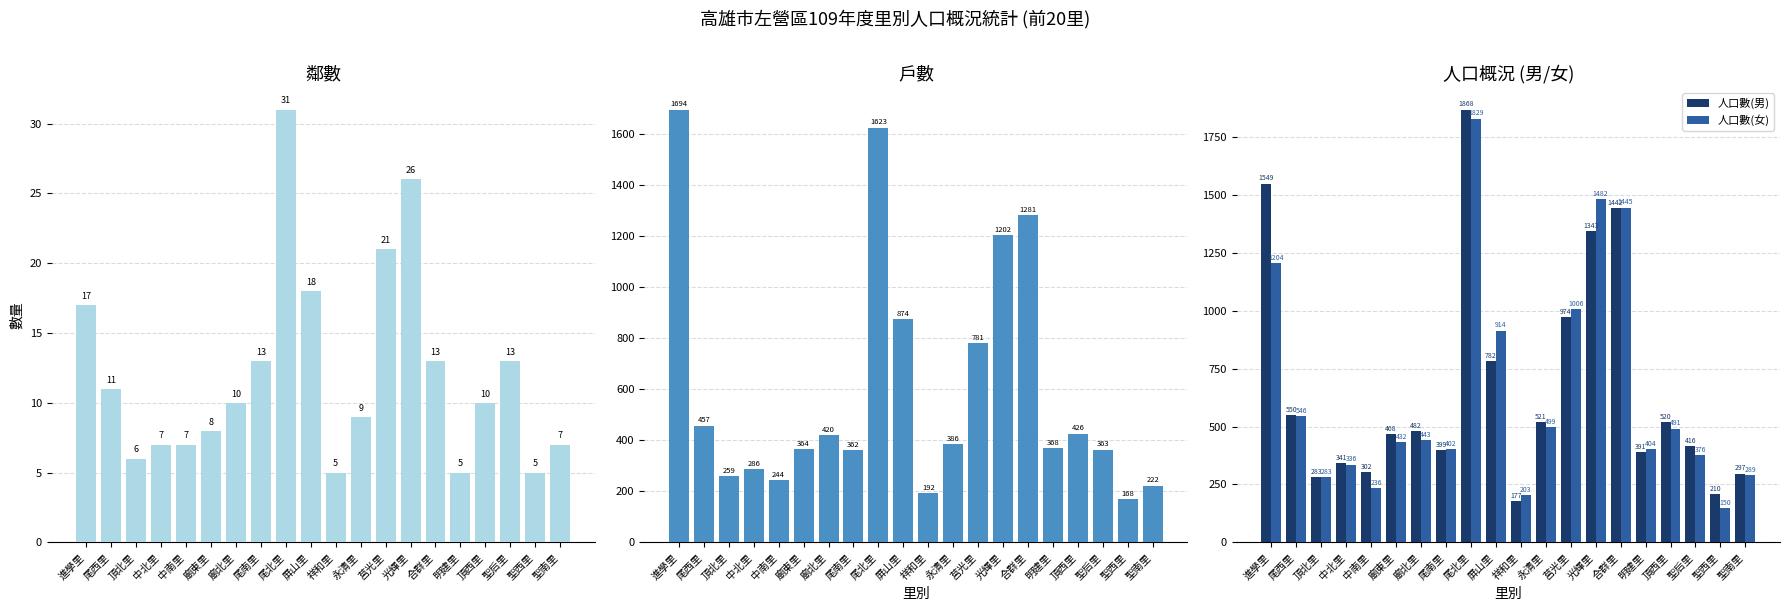

List the labels in order of 人口數(女) value, smallest first.

聖西里, 祥和里, 中南里, 頂北里, 聖南里, 中北里, 聖后里, 尾南里, 明建里, 廟東里, 廟北里, 頂西里, 永清里, 尾西里, 屏山里, 莒光里, 進學里, 合群里, 光輝里, 尾北里